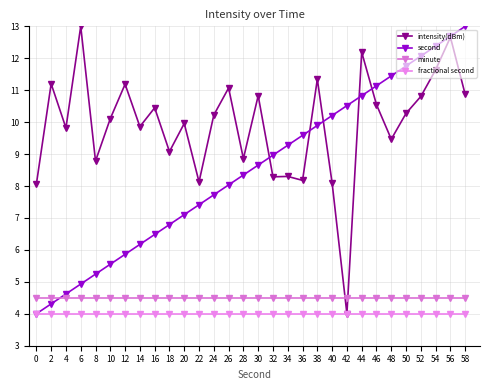

What is the total value across all series at 2?

24.0